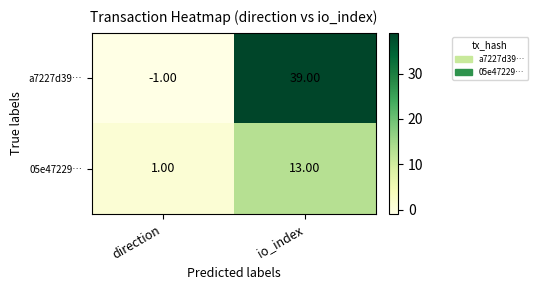

Which label corresponds to the largest value in the chart?

io_index